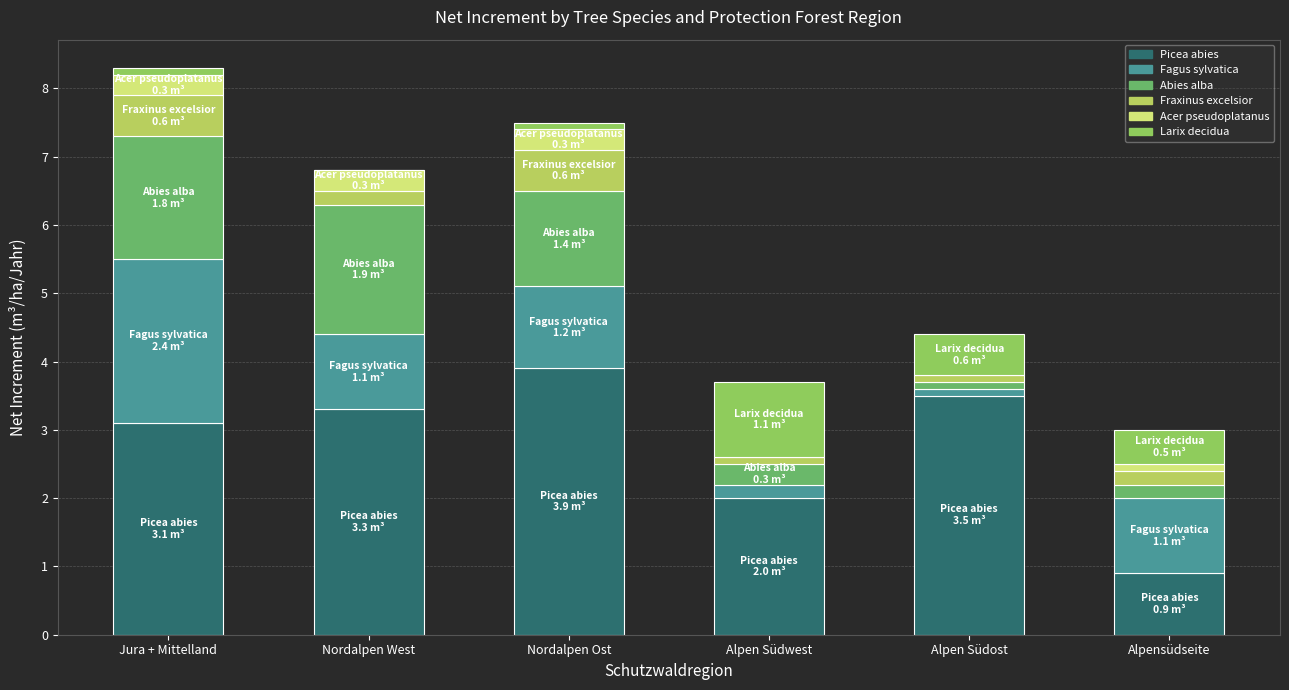

Which category has the highest value in the Picea abies series?

Nordalpen Ost